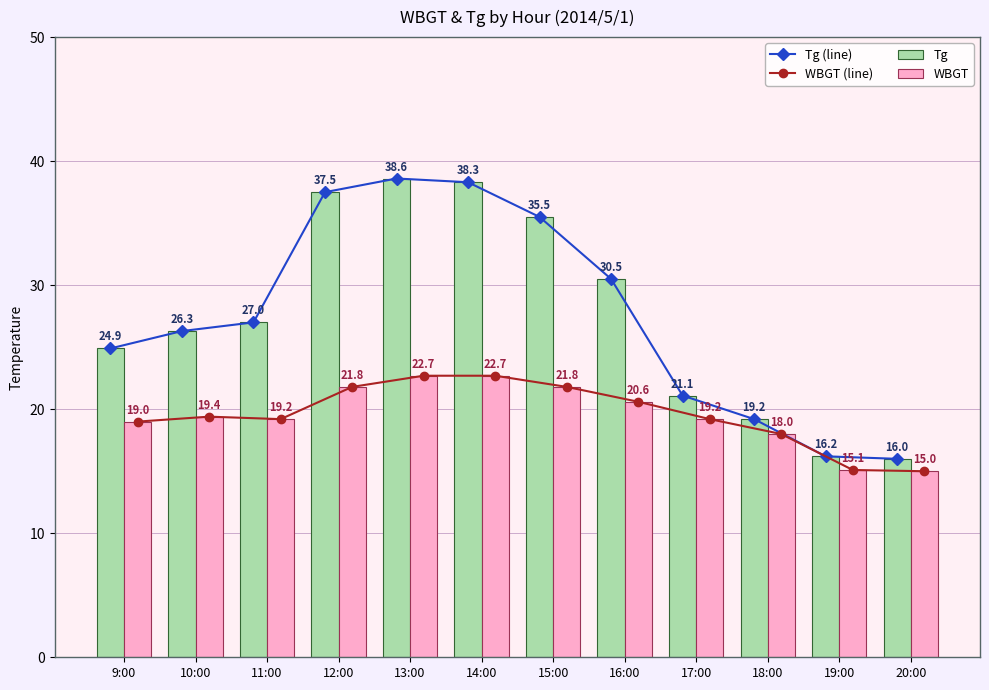

At how many categories does at least one series exceed 27?

5